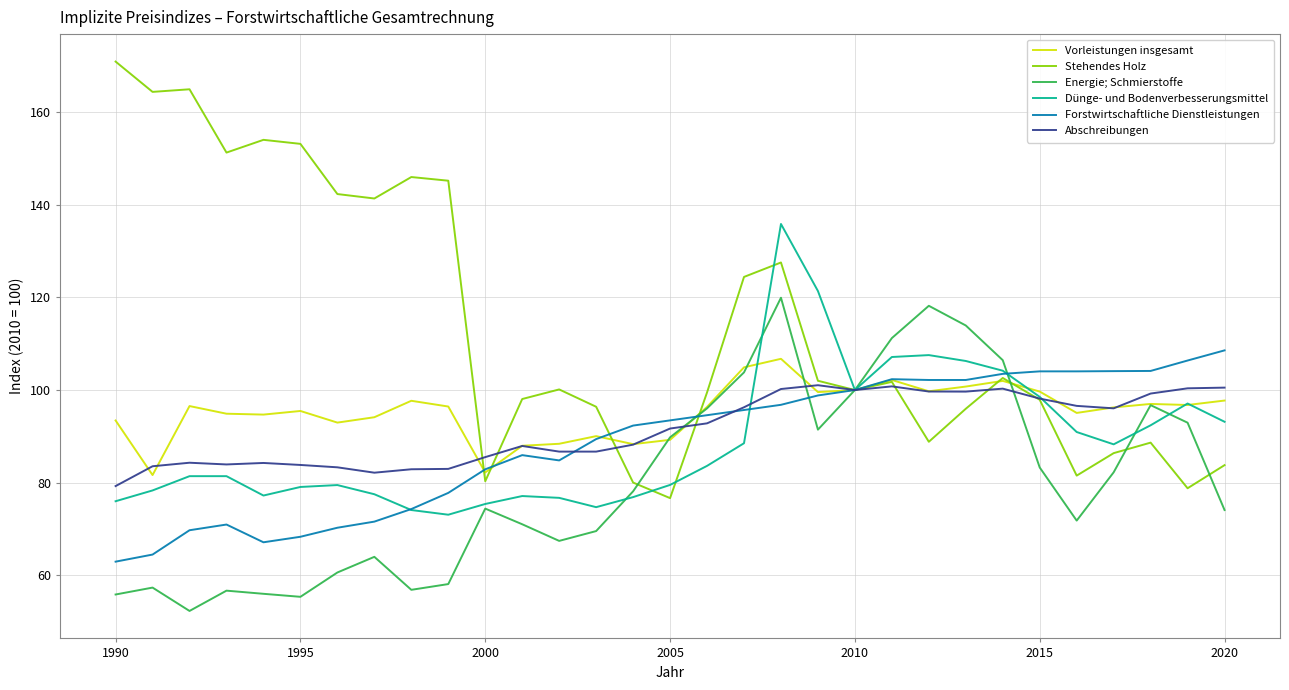

Which series has the largest total across all categories?

Stehendes Holz